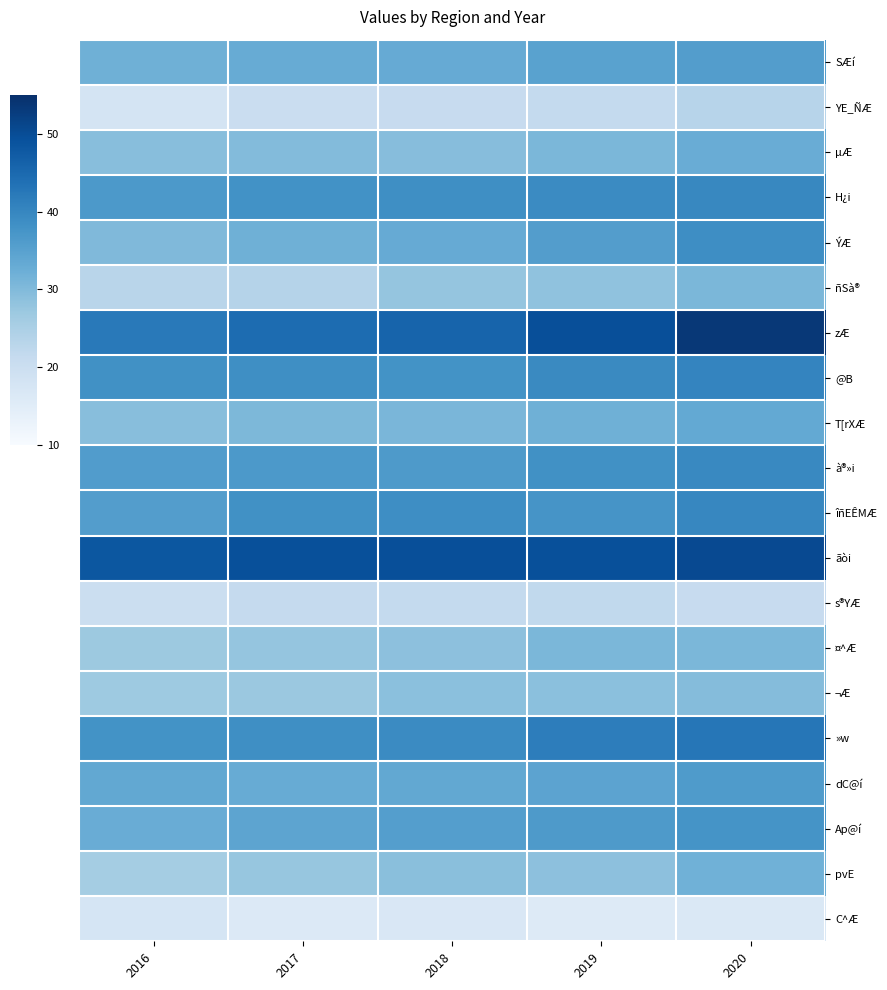

Which series has the largest total across all categories?

ãòi